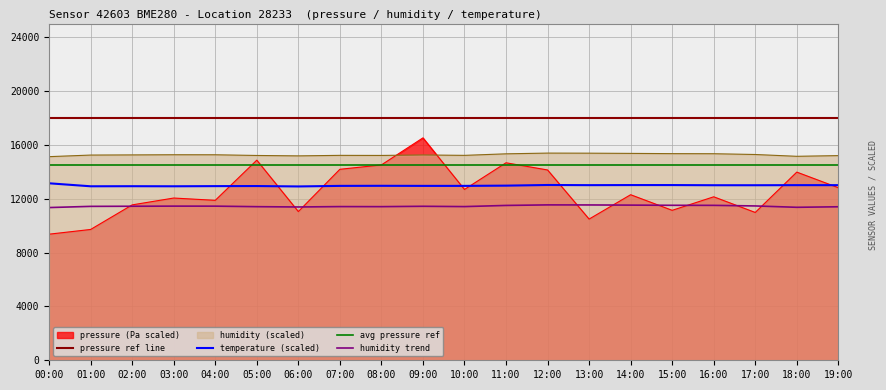

What is the sum of all humidity values?

305124.0